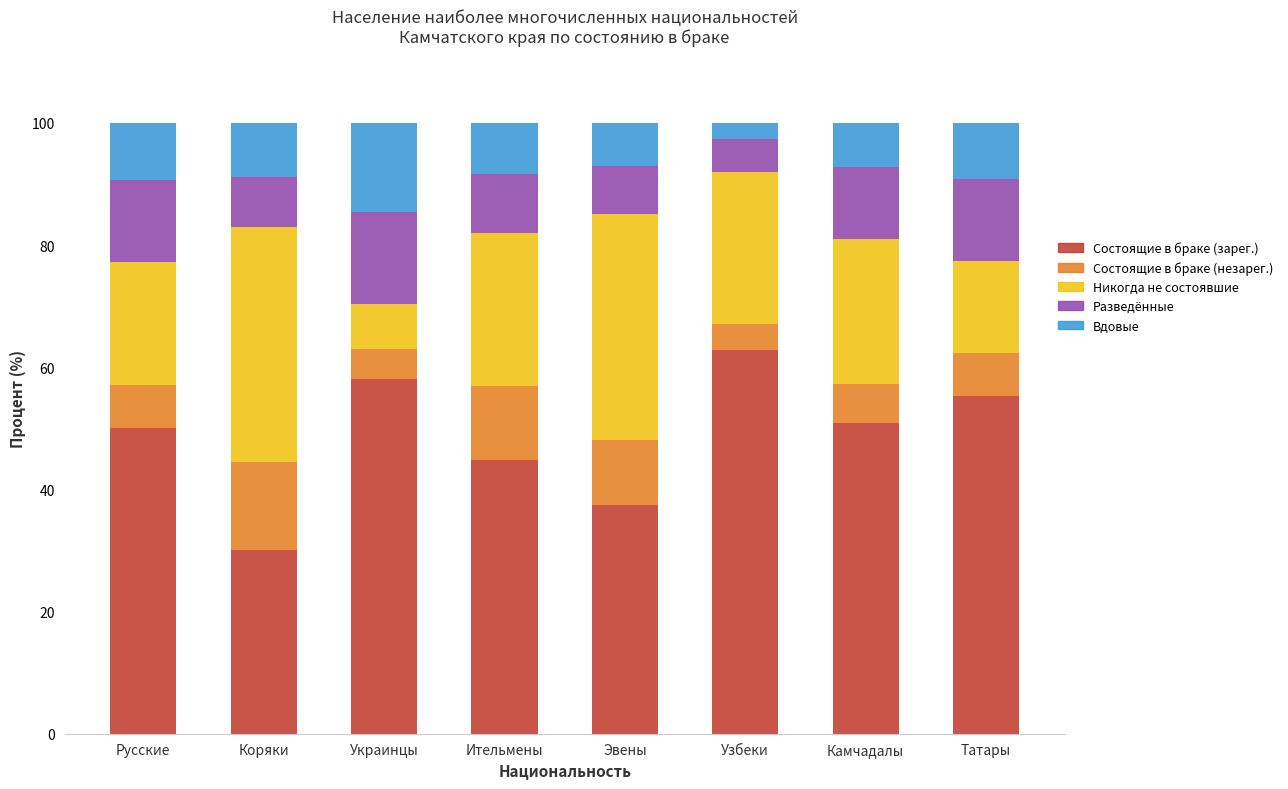

Is it true that Разведённые equals 22.0 at Украинцы?

False